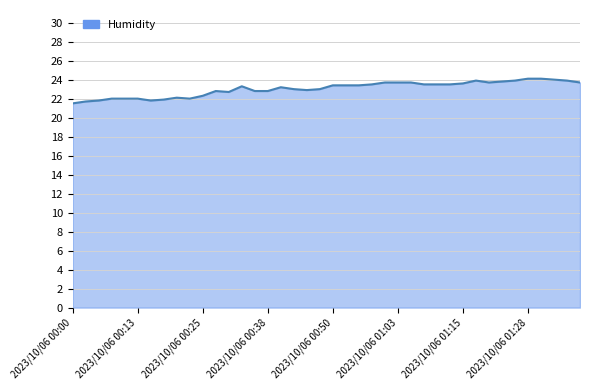

What is the maximum value shown in the chart?

24.1